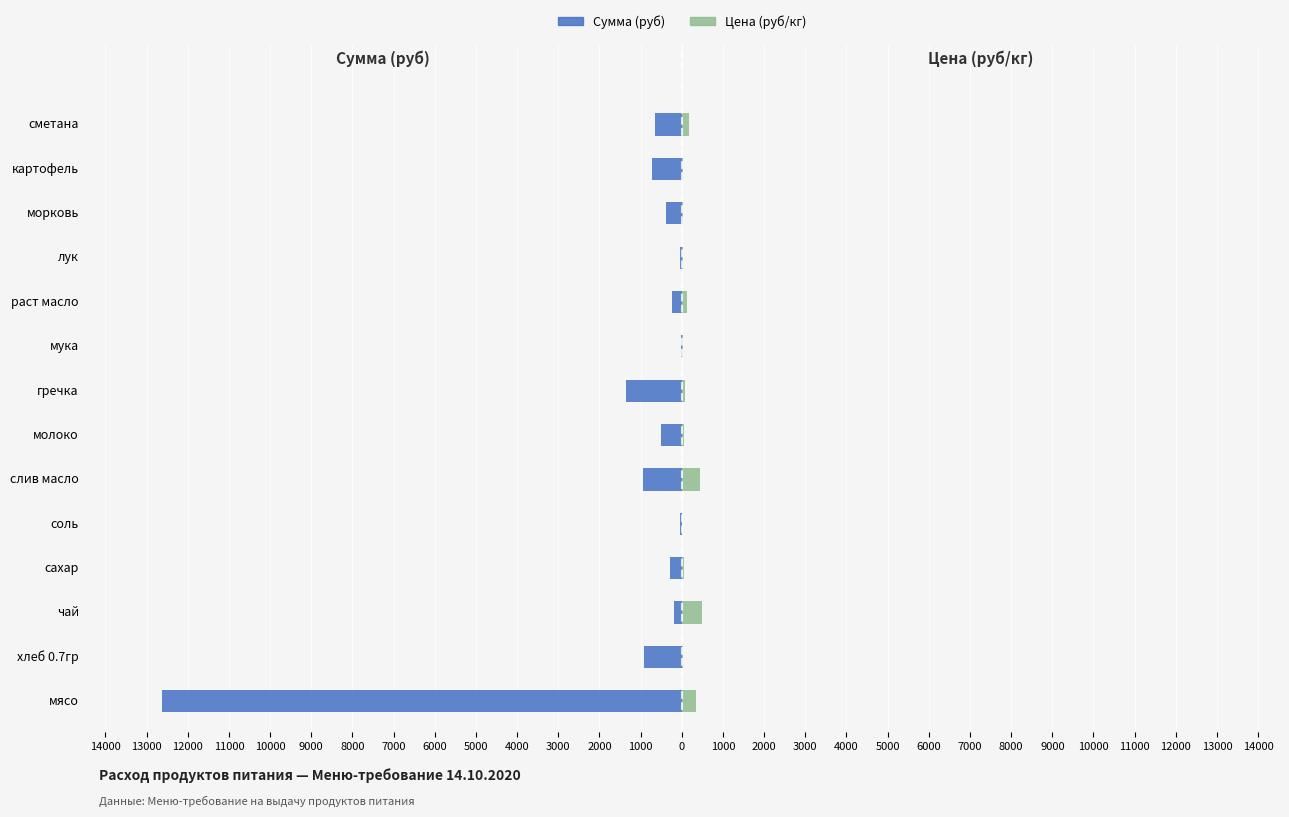

What is the spread (max minus min) of values at слив масло?

1389.5